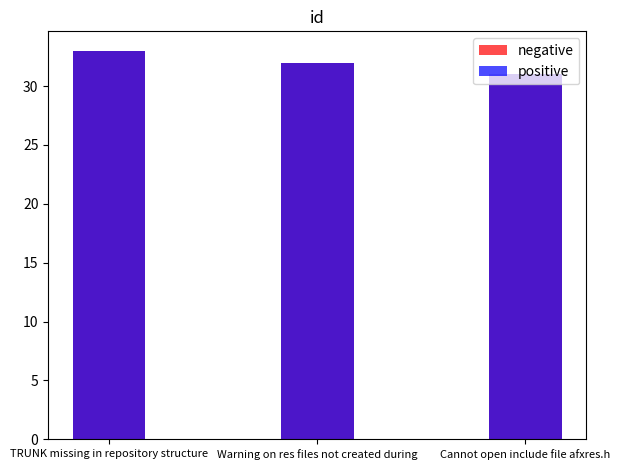

Between TRUNK missing in repository structure and Warning on res files not created during, which series saw the biggest shift?

negative